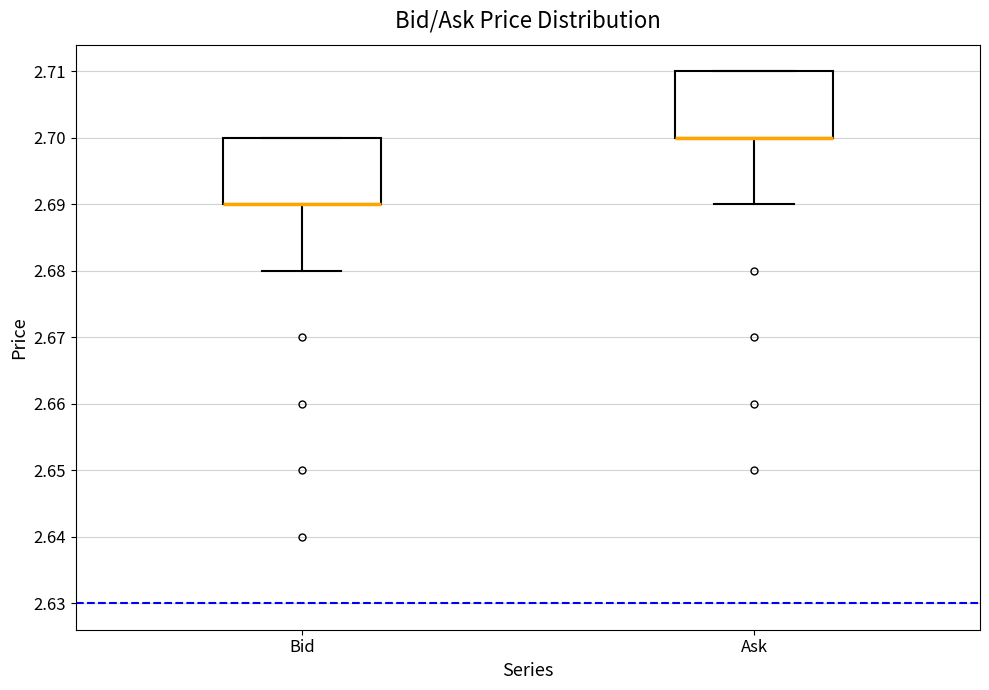

Where is the lower edge of the box for Bid on the y-axis? The values are not printed on the chart, so give them approximately, as read against the axis.

2.69